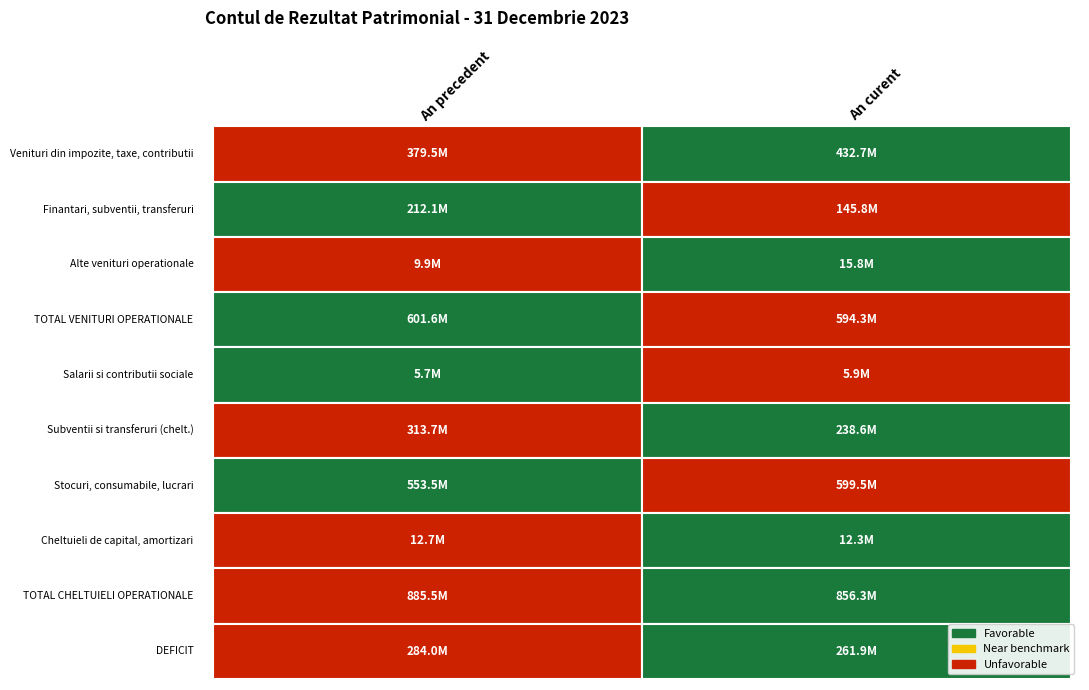

Rank the categories by TOTAL VENITURI OPERATIONALE value from lowest to highest.

1, 0